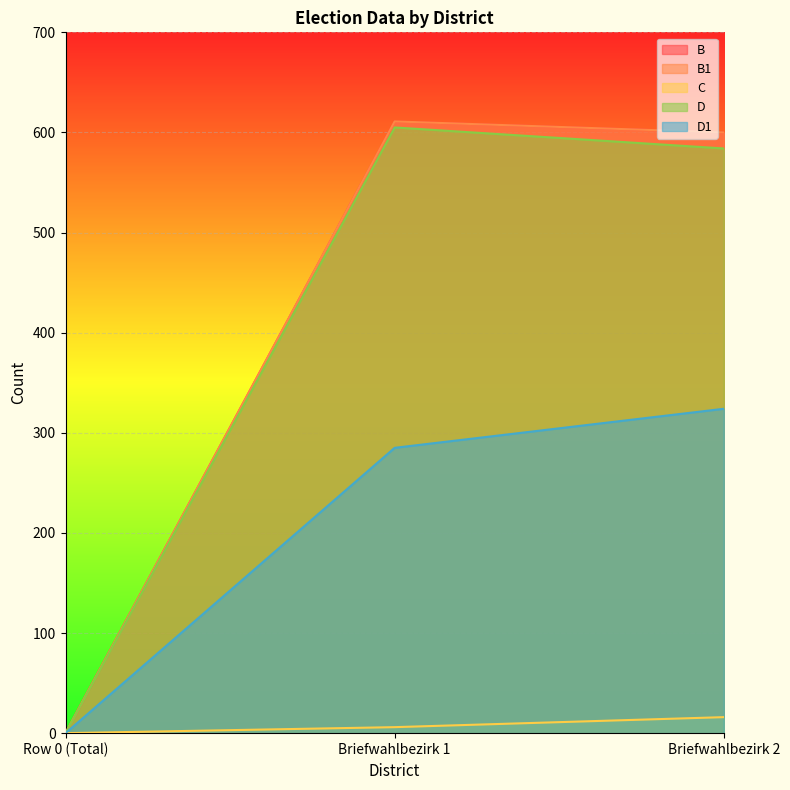

What is the highest value of the D1 series?

324